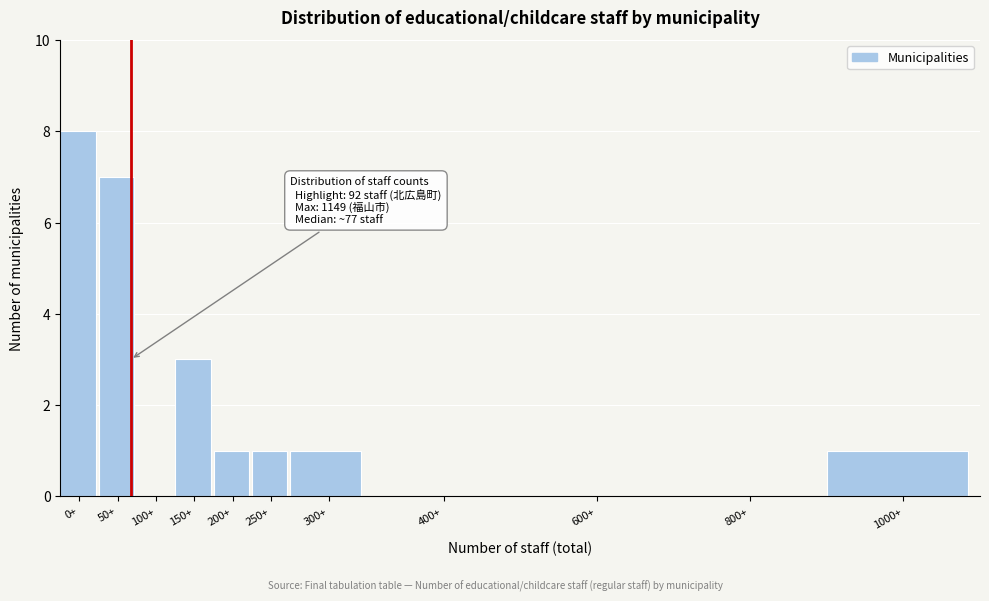

Reading left to right, what are all the values shown in this chart?

0+=8	50+=7	100+=0	150+=3	200+=1	250+=1	300+=1	400+=0	600+=0	800+=0	1000+=1